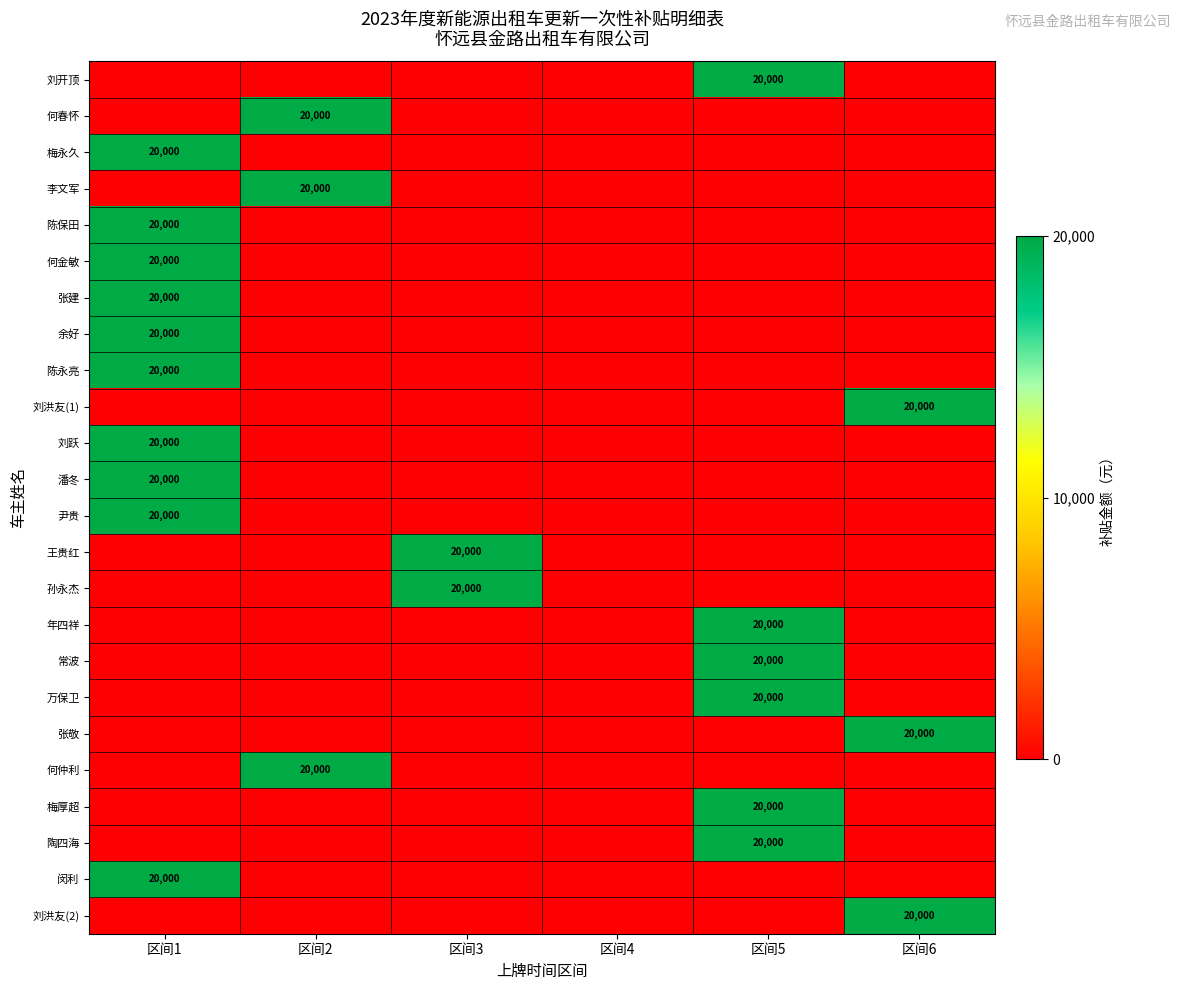

Which series changed the most between 区间2 and 区间3?

何春怀